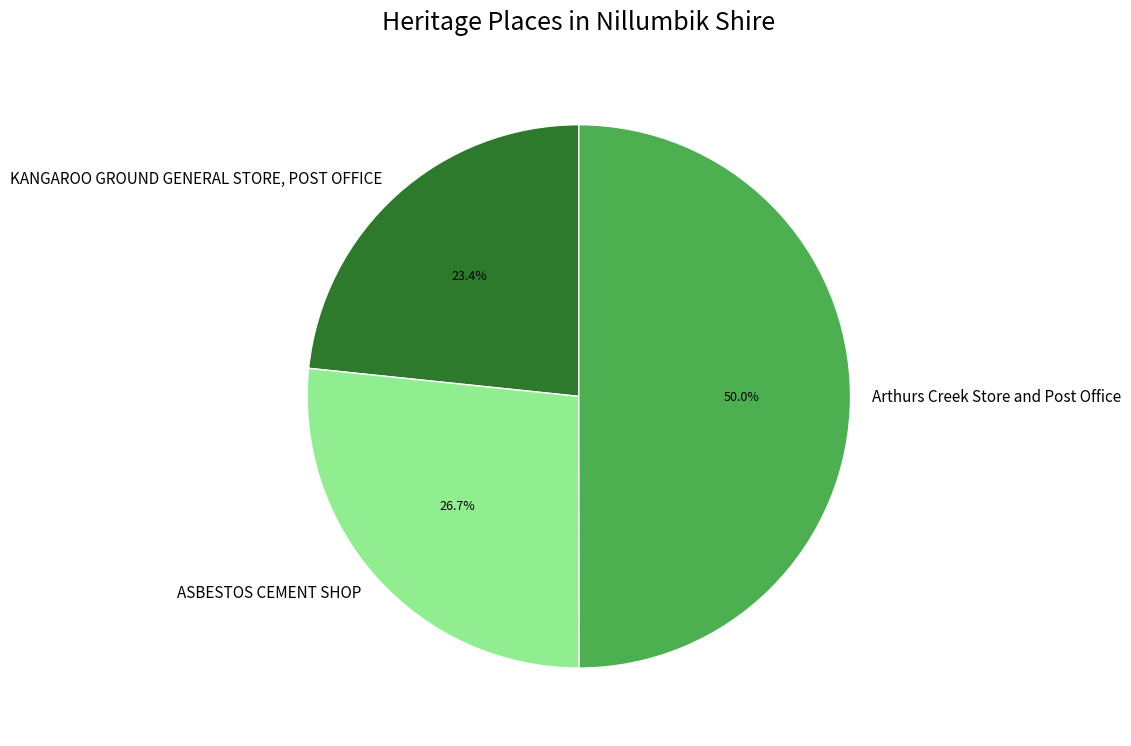

Which slice is the largest?

Arthurs Creek Store and Post Office